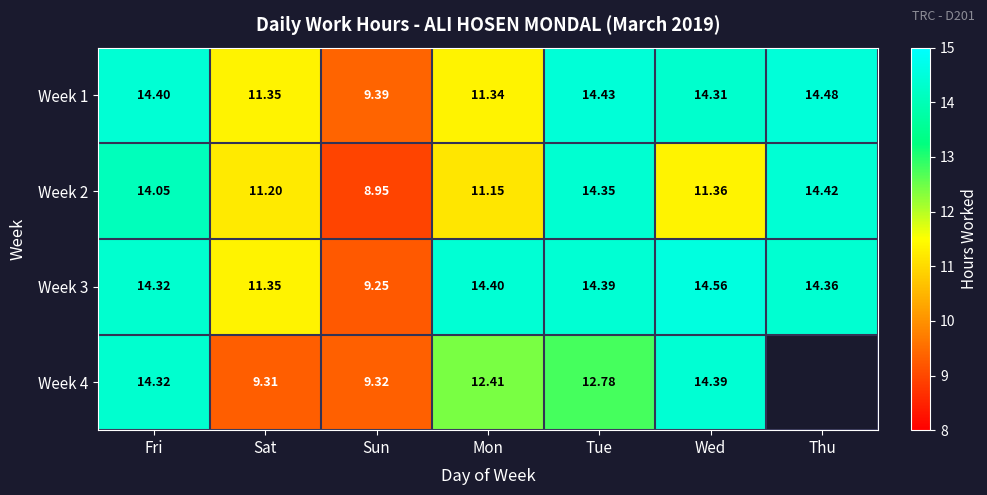

What is the sum of the Week 3 values at Fri and Wed?

28.9